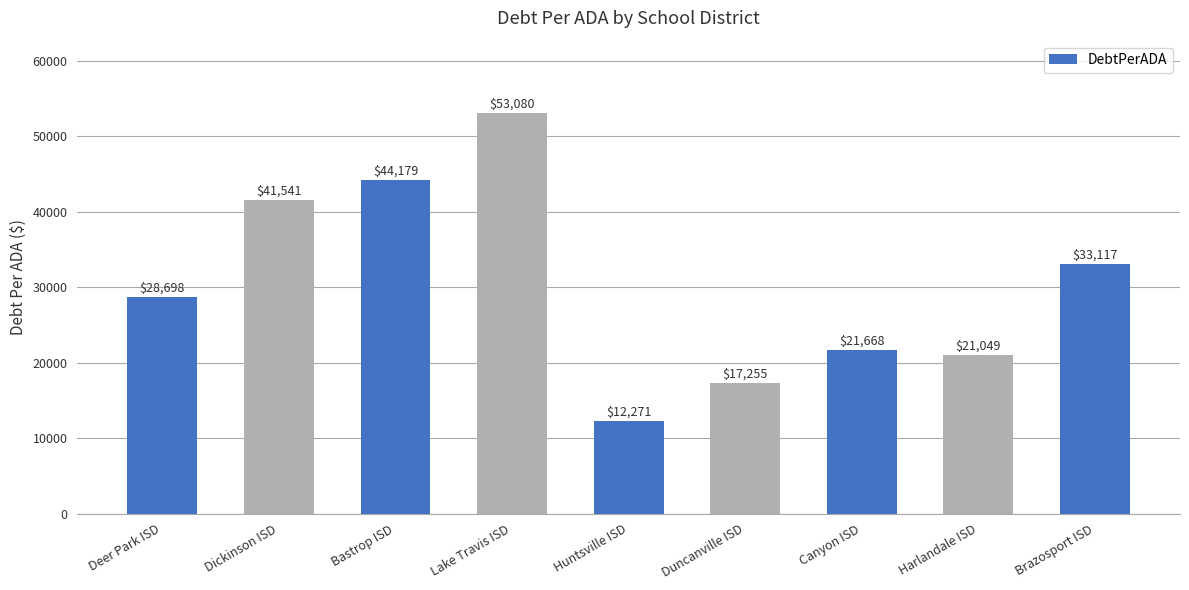

How many data points are less than 28697?

4